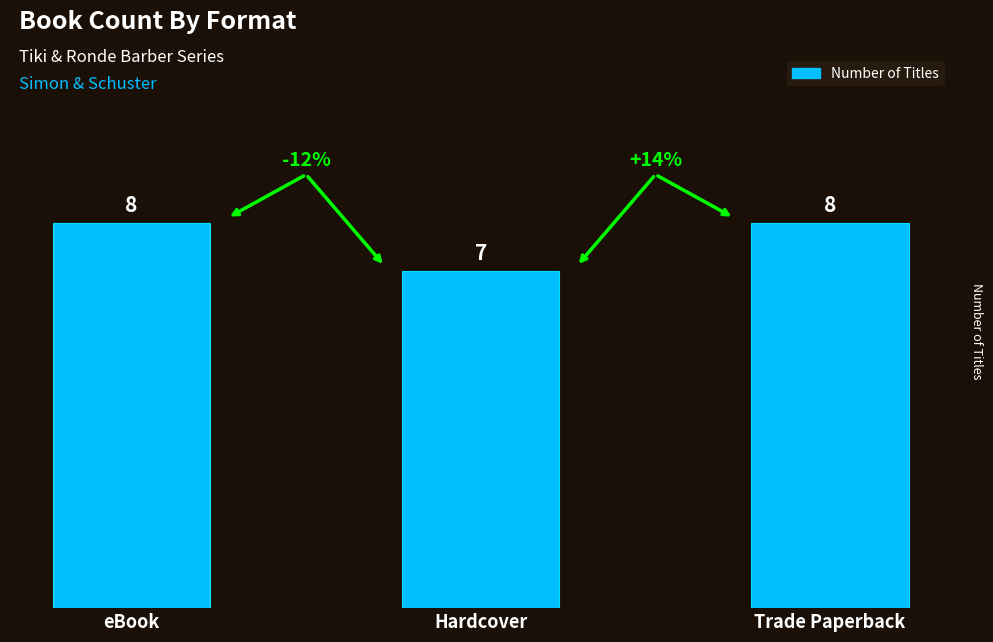

Reading right to left, what are all the values shown in this chart?

Trade Paperback=8	Hardcover=7	eBook=8